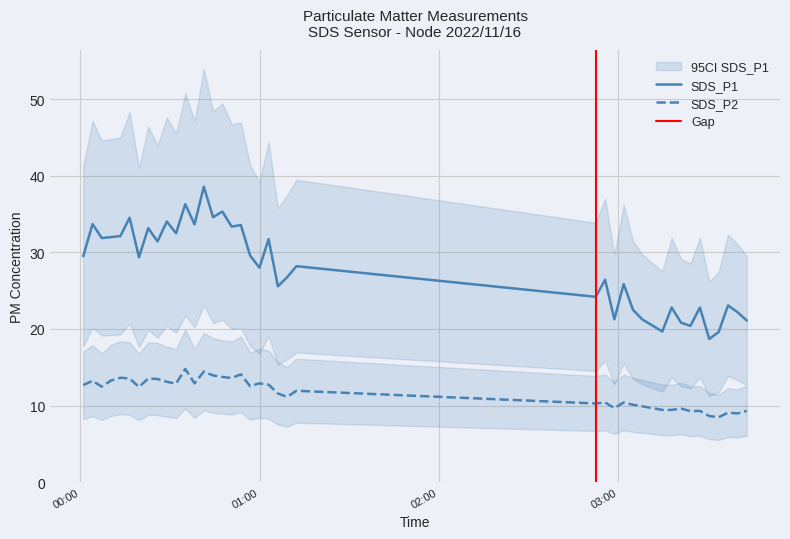

Count the number of categories in the chart.

40